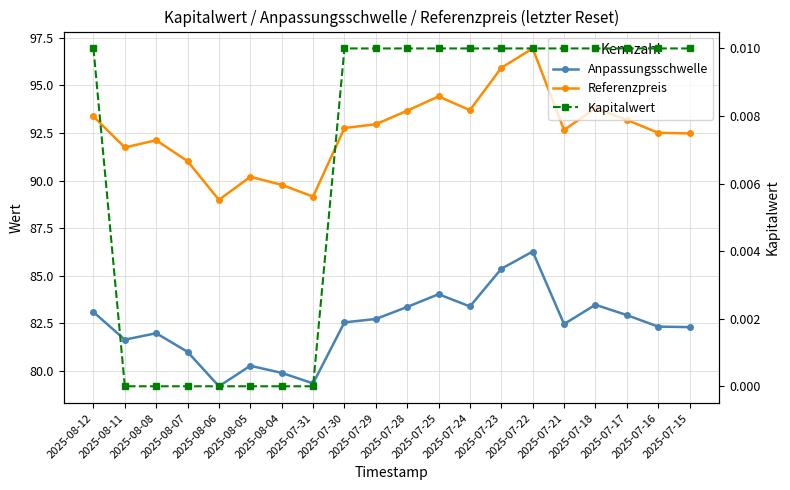

What is the average value of the Anpassungsschwelle series?

82.4